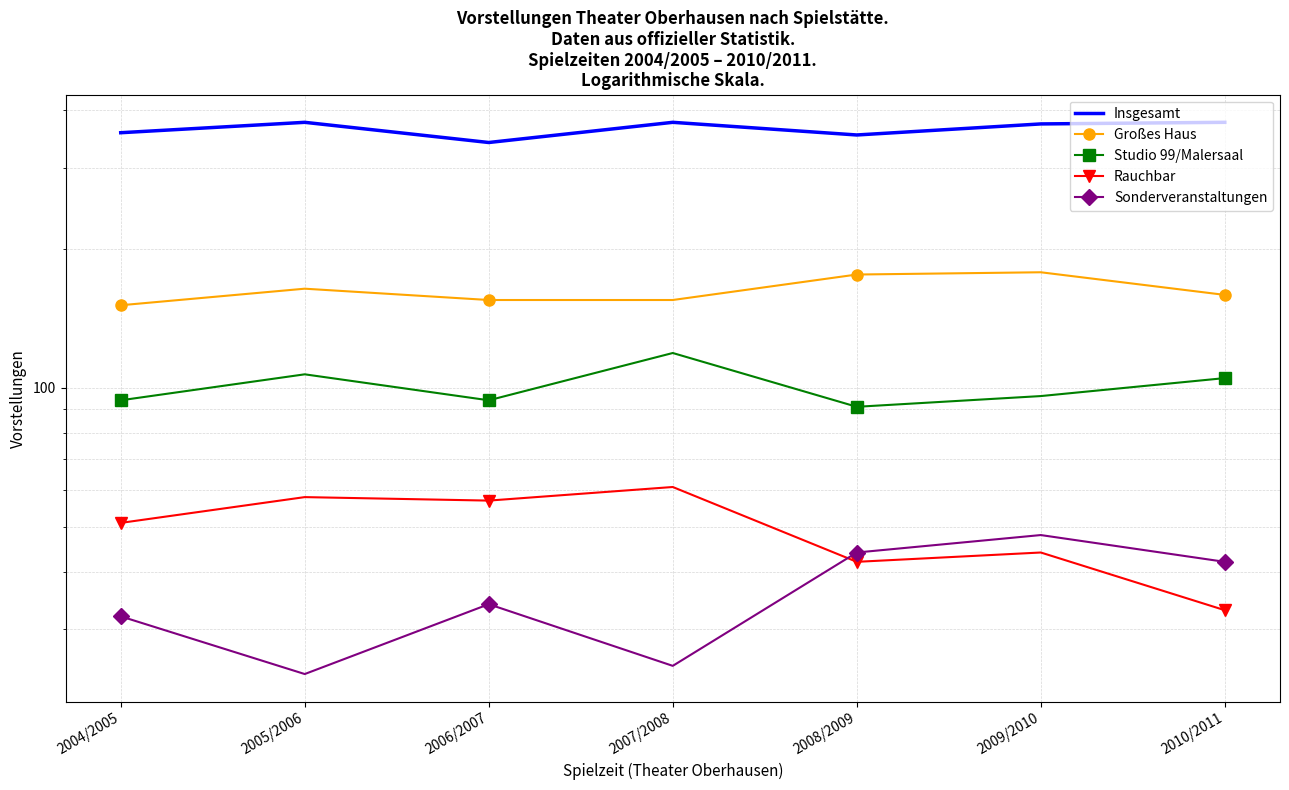

What is the maximum value shown in the chart?

376